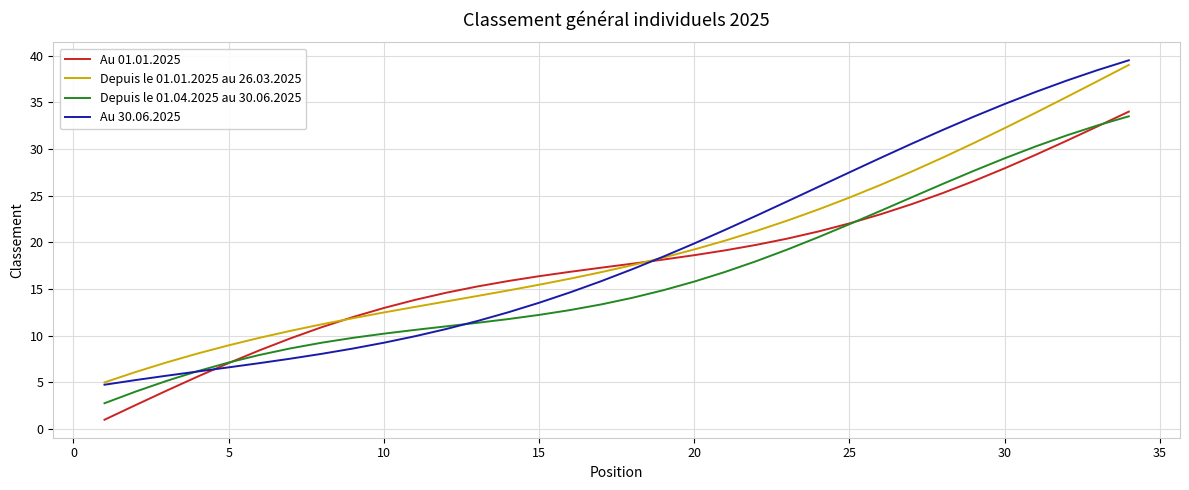

What is the smallest value displayed?

1.0